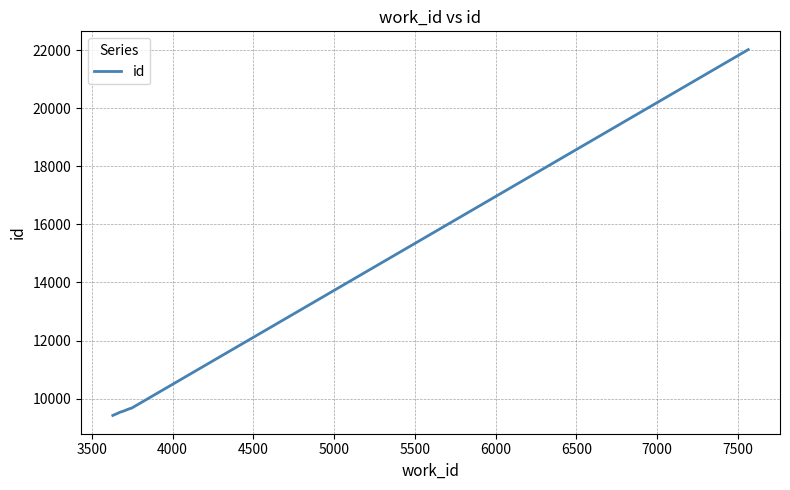

What is the average value?

11644